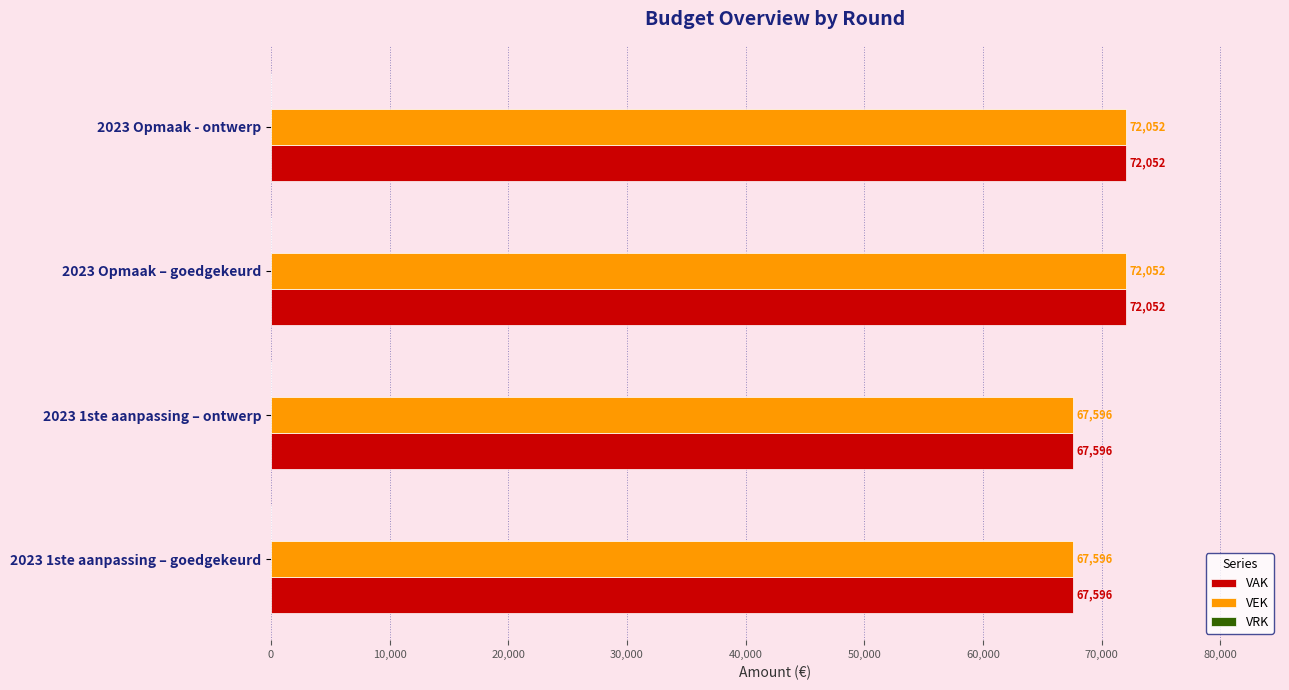

Is the value of VEK at 2023 1ste aanpassing – ontwerp greater than the value of VAK at 2023 Opmaak – goedgekeurd?

No